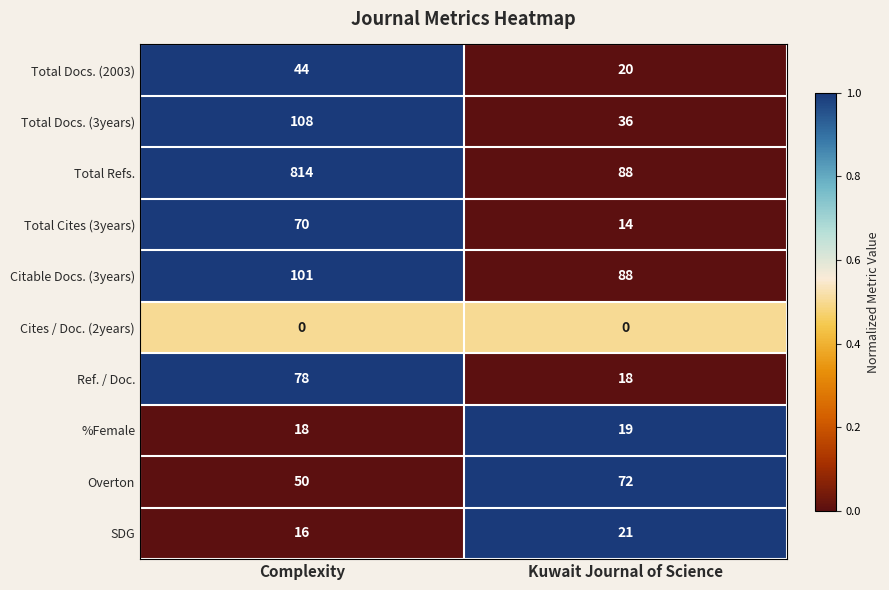

True or false: %Female has a value of 31 at Kuwait Journal of Science.

False